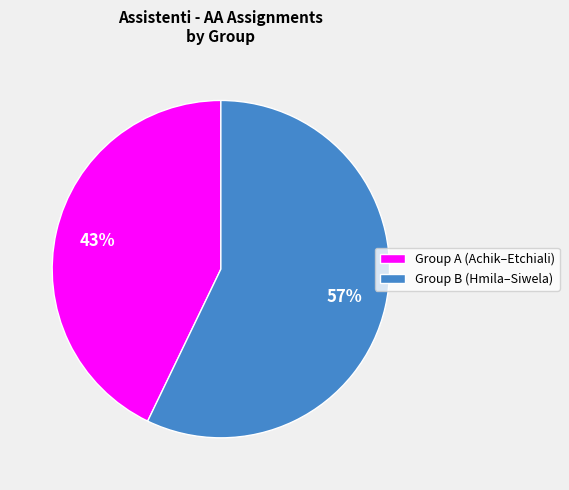

To the nearest percent, what is the difference between the Group B (Hmila–Siwela) and Group A (Achik–Etchiali) slice percentages?

14%